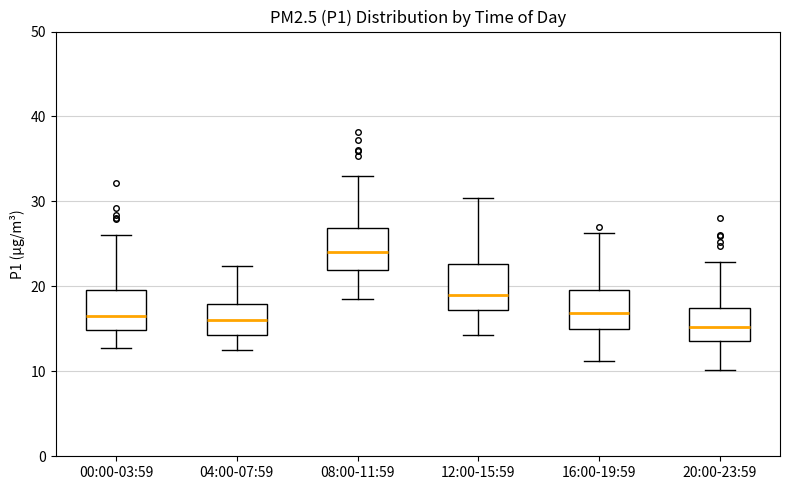

Which box's median line is the highest?

08:00-11:59